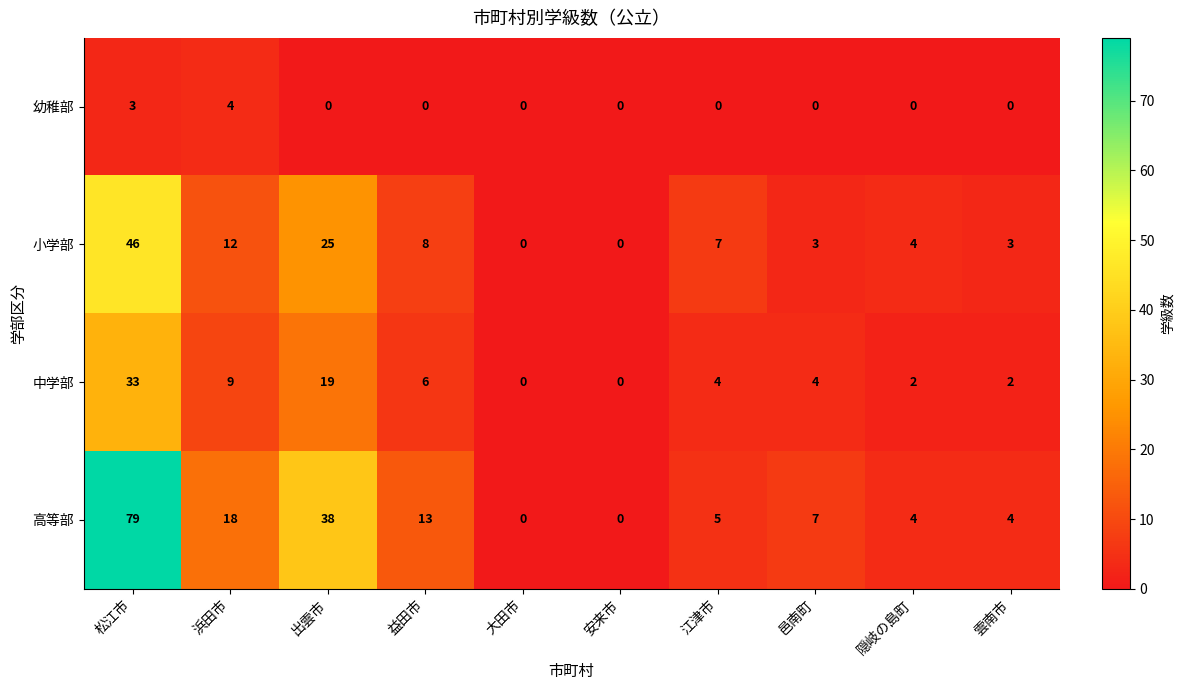

Between 邑南町 and 隠岐の島町, which series saw the biggest shift?

高等部